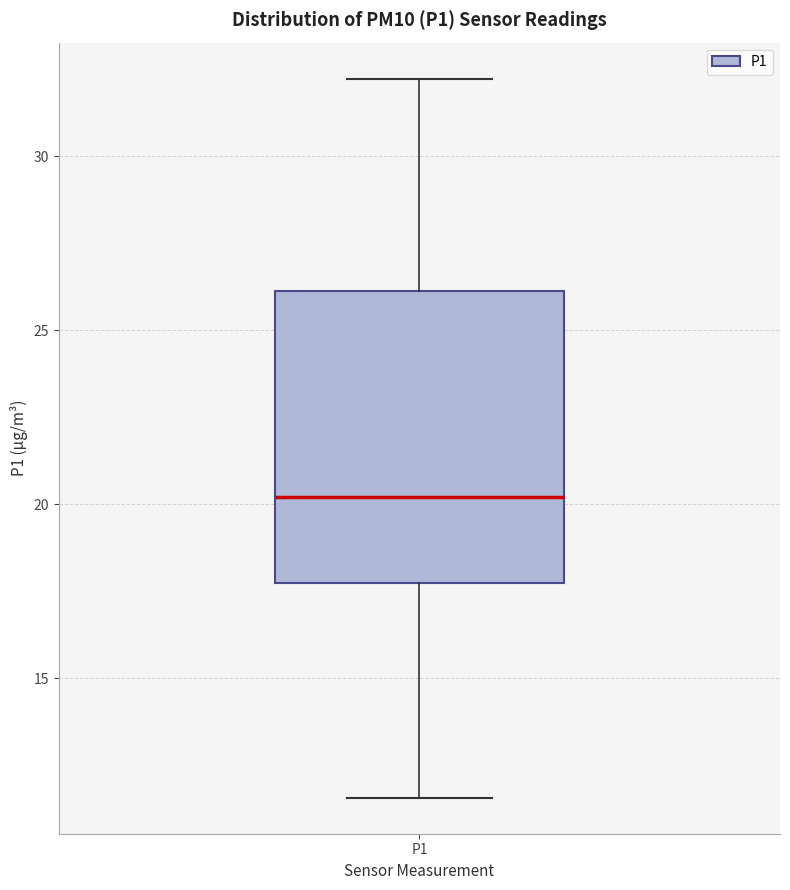

Read this box plot against the y-axis: the position of the median line, the range covered by the box, and the ends of both whiskers. The values are not printed on the chart, so give them approximately, as read against the axis.

median 20.0, box 18.0 to 26.0, whiskers 11.5 to 32.0